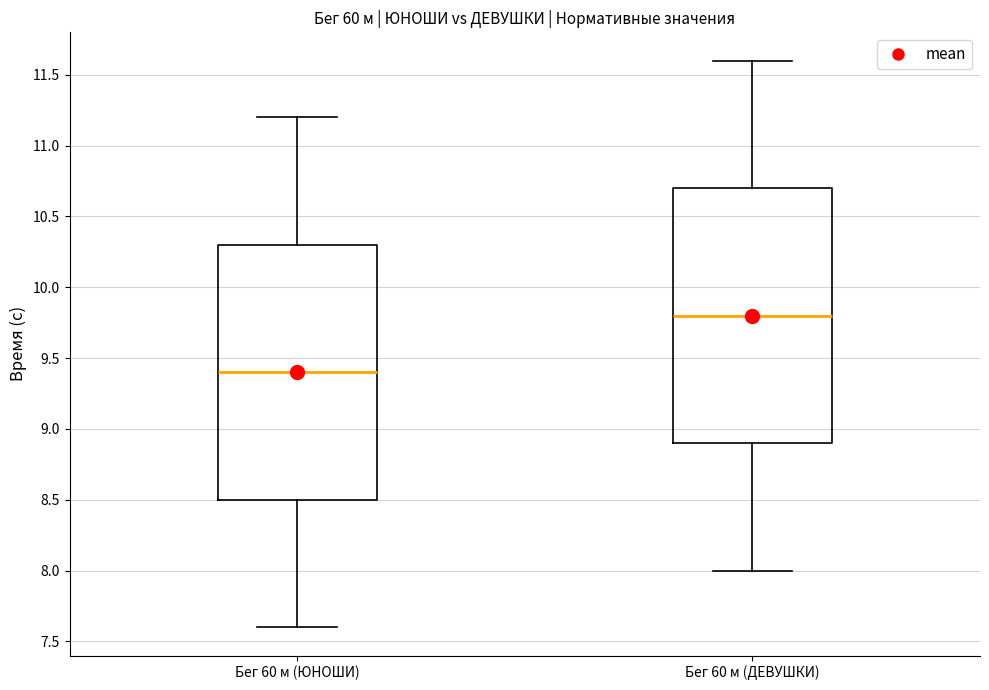

Reading left to right, transcribe this box plot: for each box, give where its median line is, the range the box spans, and where its two whiskers end, as read against the y-axis. The values are not printed on the chart, so give them approximately, as read against the axis.

Бег 60 м (ЮНОШИ): median 9.4, box 8.5 to 10.3, whiskers 7.6 to 11.2
Бег 60 м (ДЕВУШКИ): median 9.8, box 8.9 to 10.7, whiskers 8.0 to 11.6